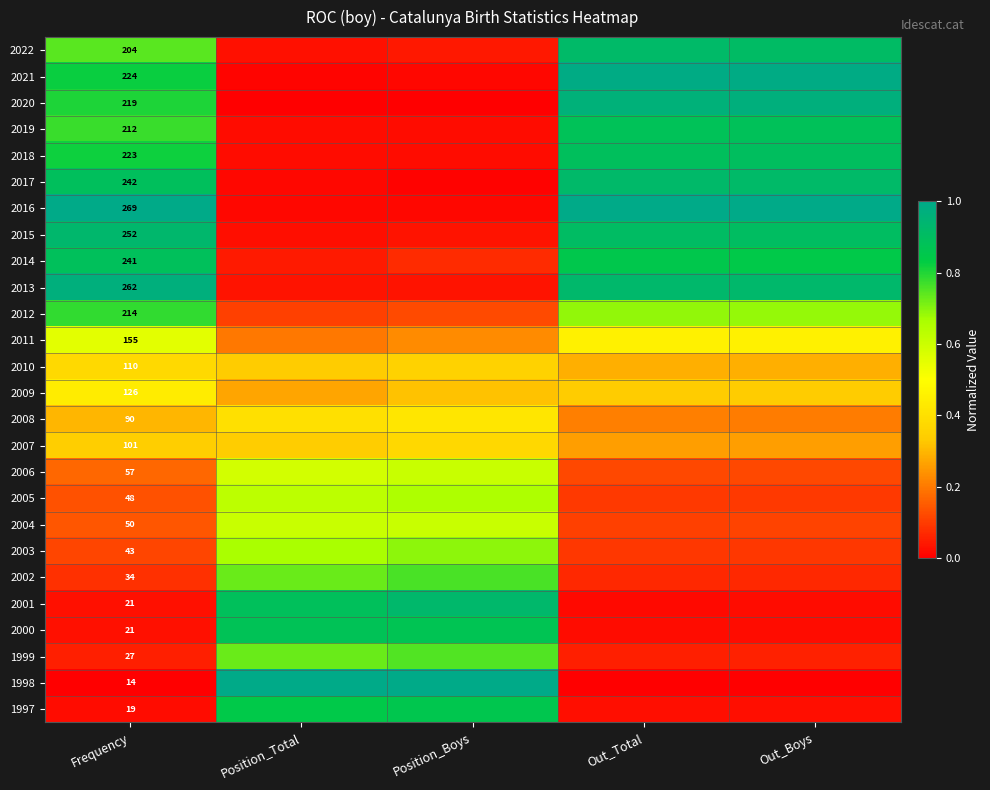

At Position_Total, list the series in order from smallest to largest.

2020, 2021, 2017, 2016, 2019, 2018, 2015, 2022, 2013, 2014, 2012, 2011, 2009, 2010, 2007, 2008, 2006, 2004, 2005, 2003, 2002, 1999, 1997, 2000, 2001, 1998